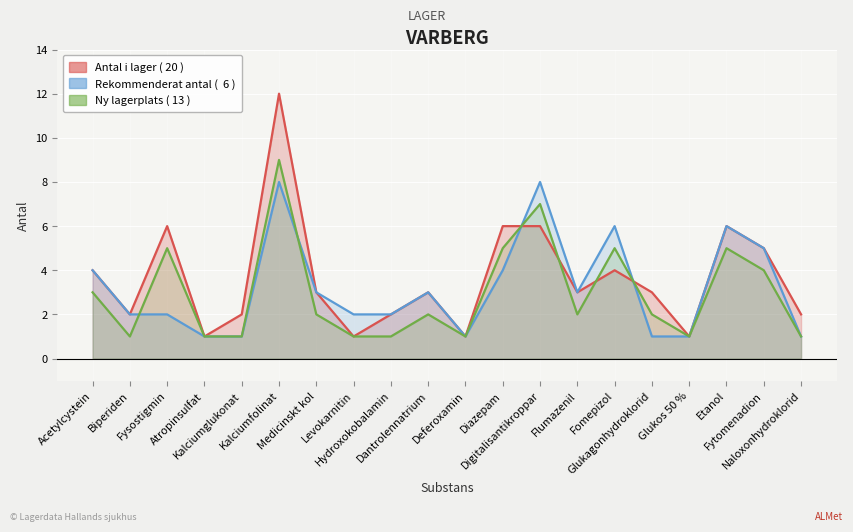

At which category is the sum across all series the highest?

Kalciumfolinat